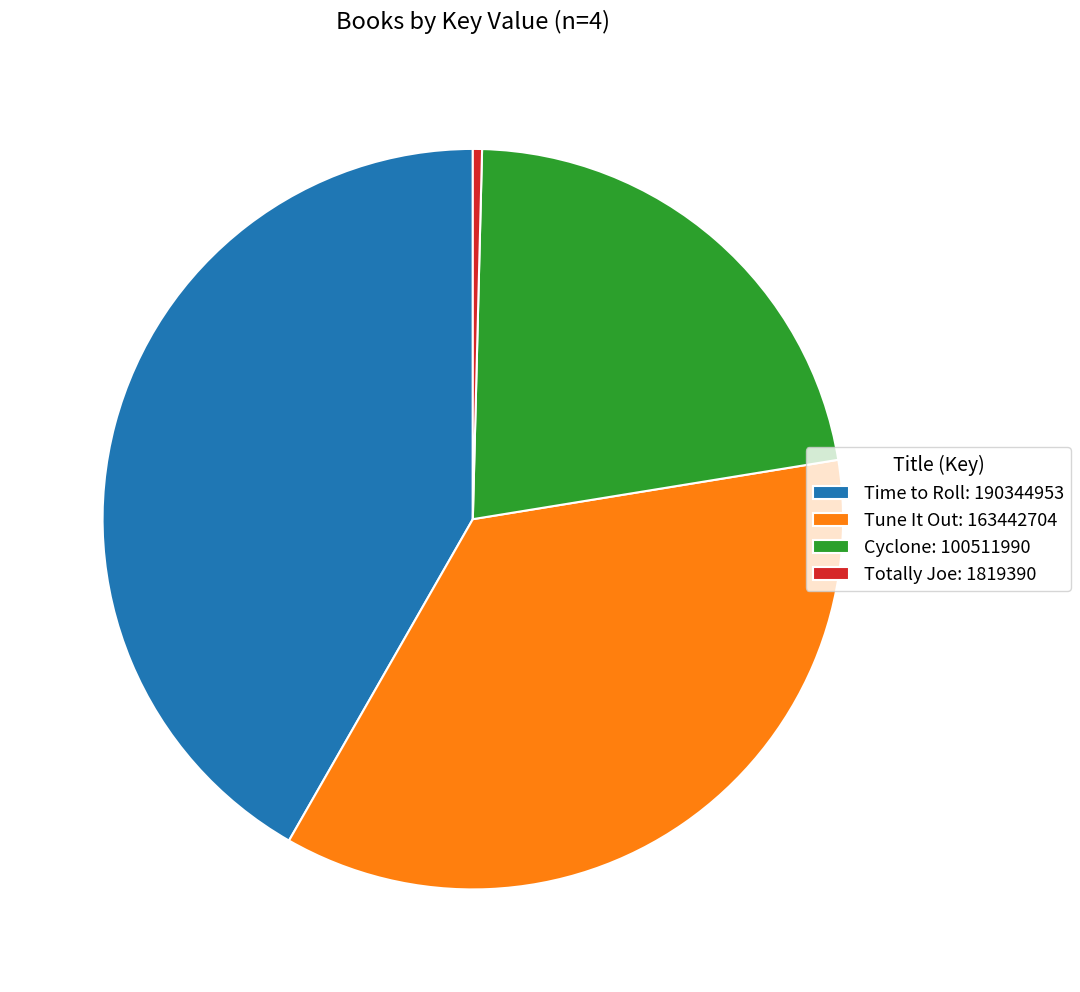

Is Time to Roll the majority of the pie?

No